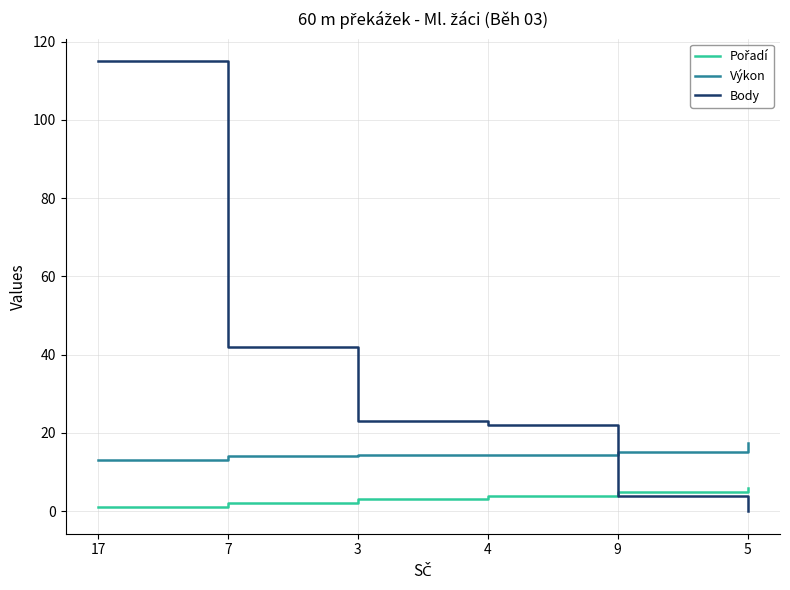

True or false: Výkon and Body intersect in this chart.

True